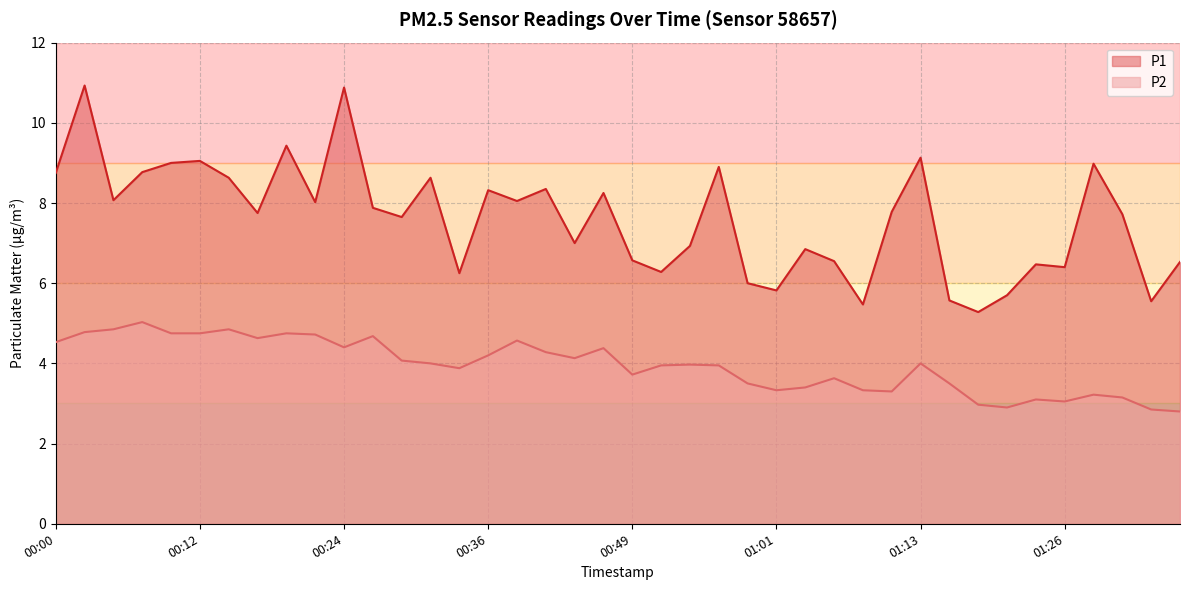

Which series has the widest spread of values?

P1